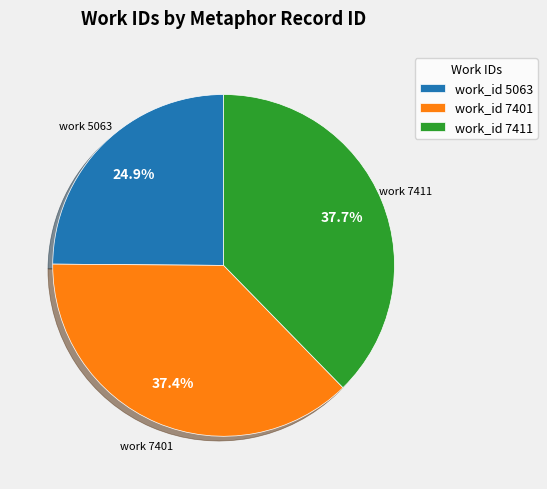

How much of the chart is everything except work_id 7411?

62.3%